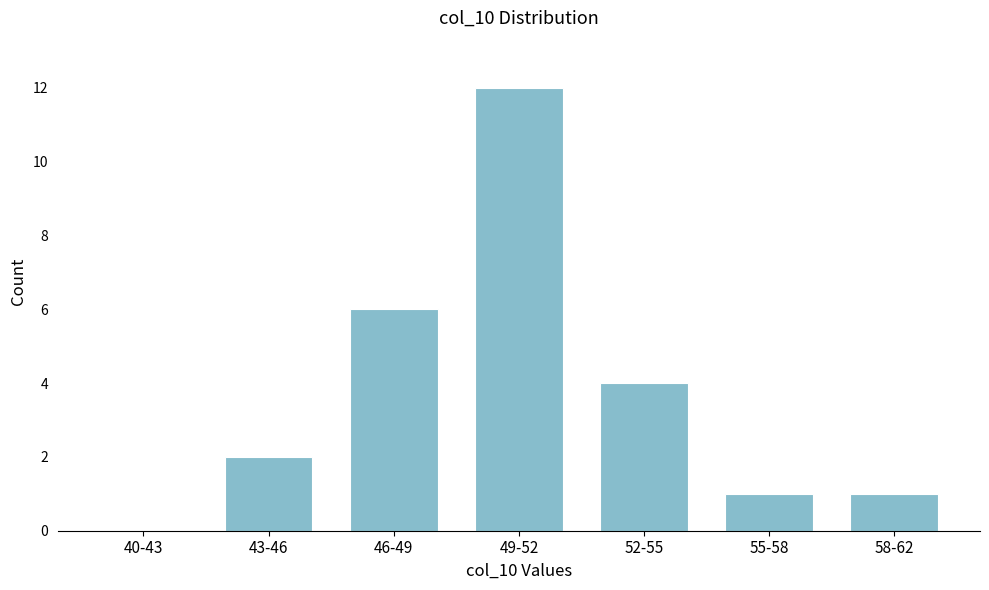

Reading left to right, what are all the values shown in this chart?

40-43=0	43-46=2	46-49=6	49-52=12	52-55=4	55-58=1	58-62=1